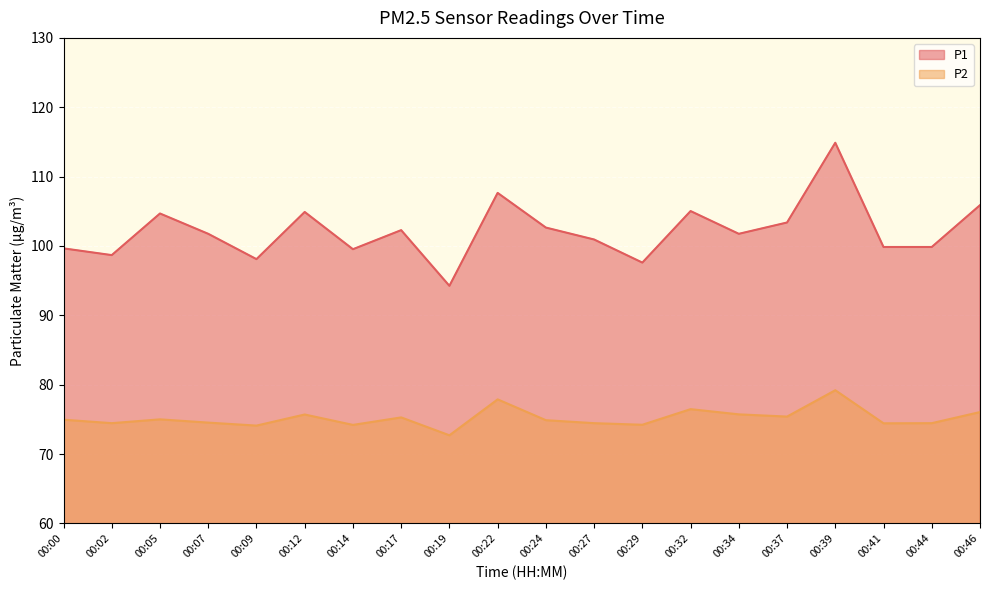

What are all the series names shown in the legend?

P1, P2